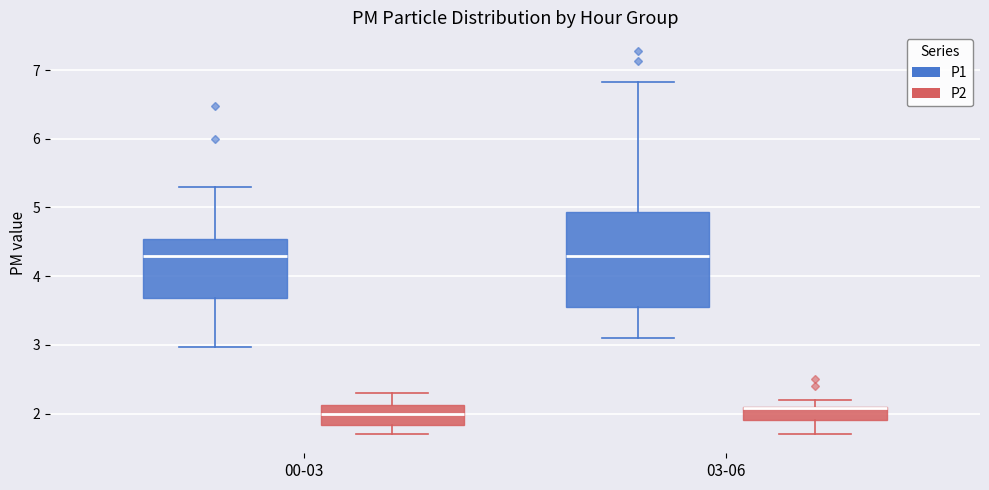

Comparing the boxes themselves (not the whiskers), which one is the tallest?

03-06 (P1)